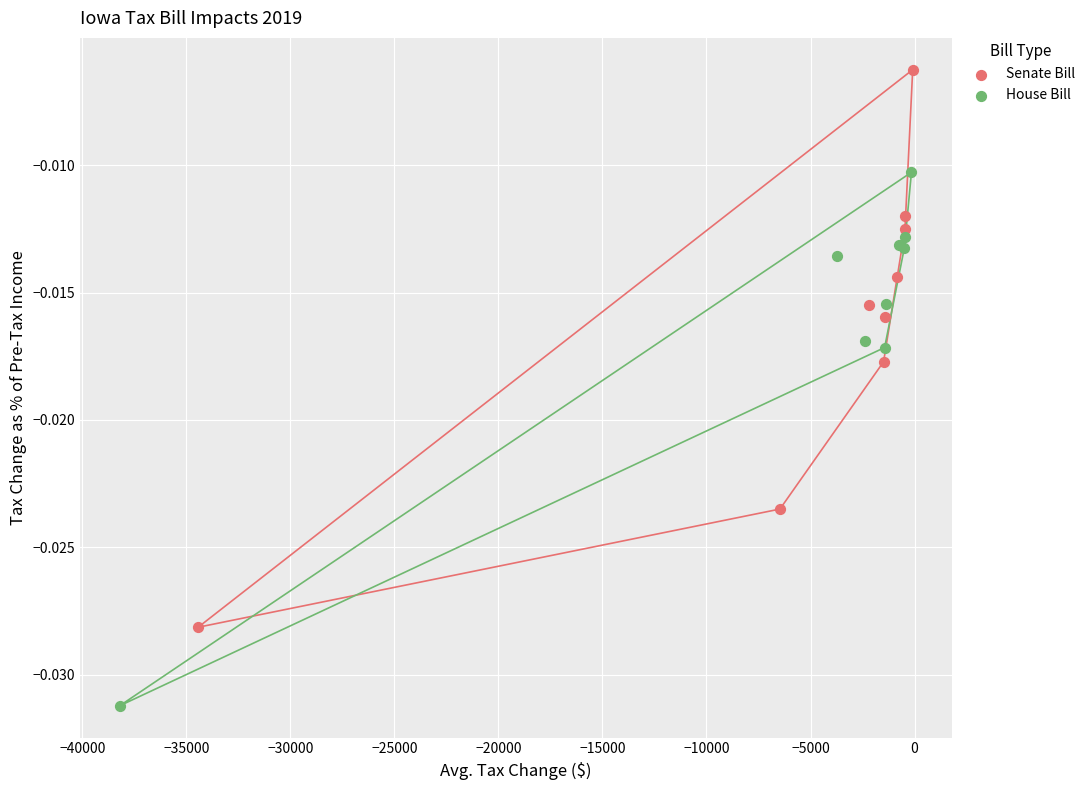

What are all the series names shown in the legend?

Senate Bill, House Bill